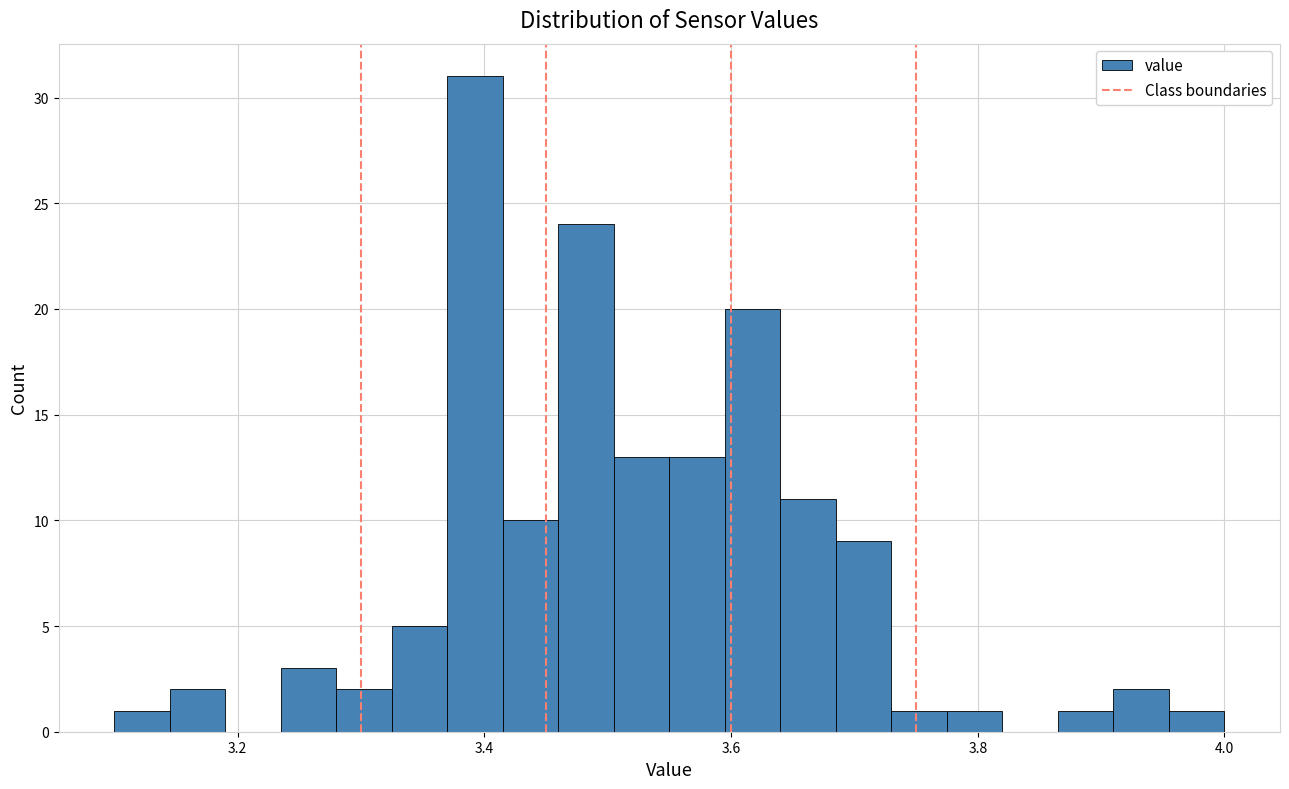

Around what value on the x-axis is the tallest bar? Give the approximate position of its centre, as read against the axis.

3.40